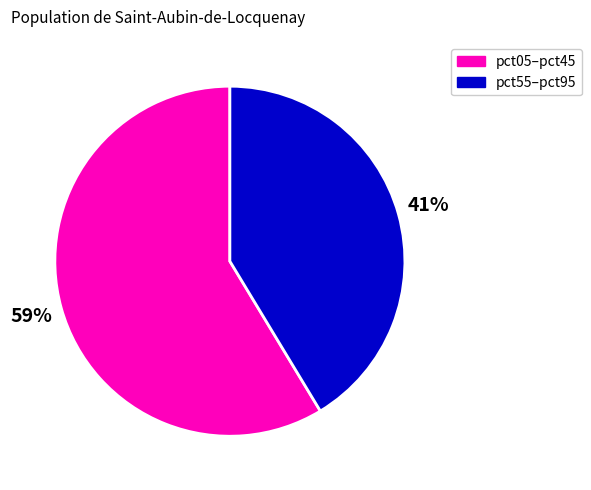

Is there a majority slice in this chart?

Yes